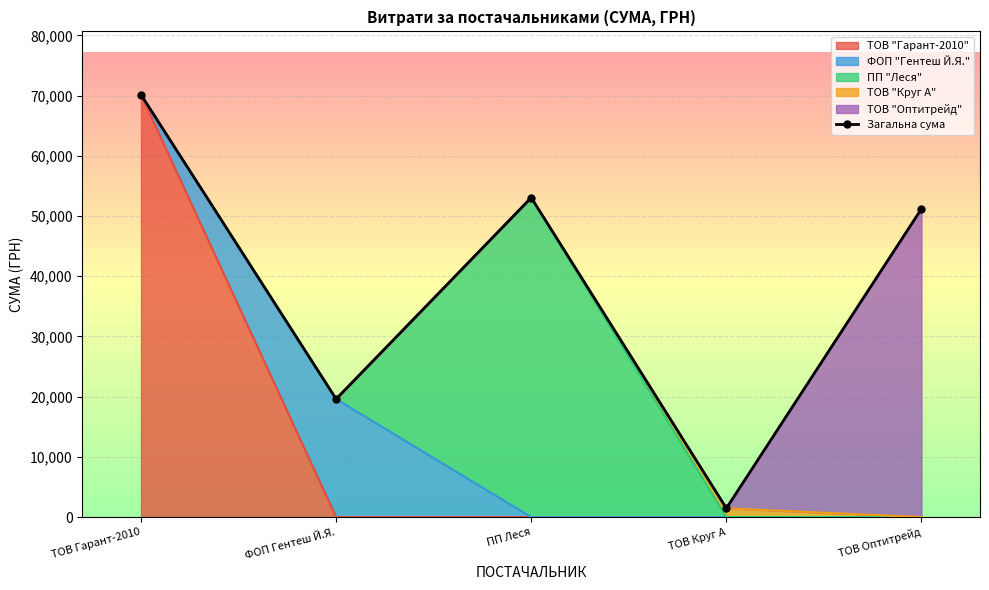

What is the value of the 5th point from the left?

51204.7